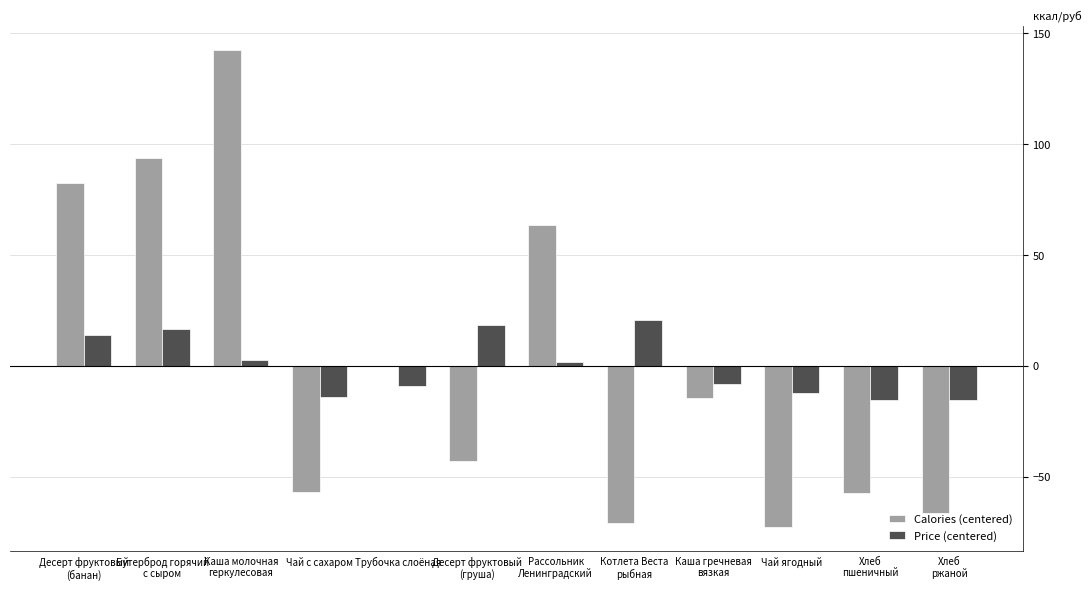

Which series changed the most between Каша молочная
геркулесовая and Чай ягодный?

Calories (centered)